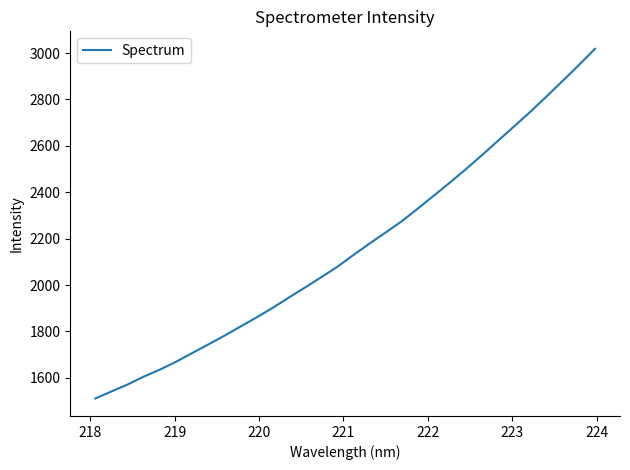

What is the difference between the maximum and minimum values?

1507.8